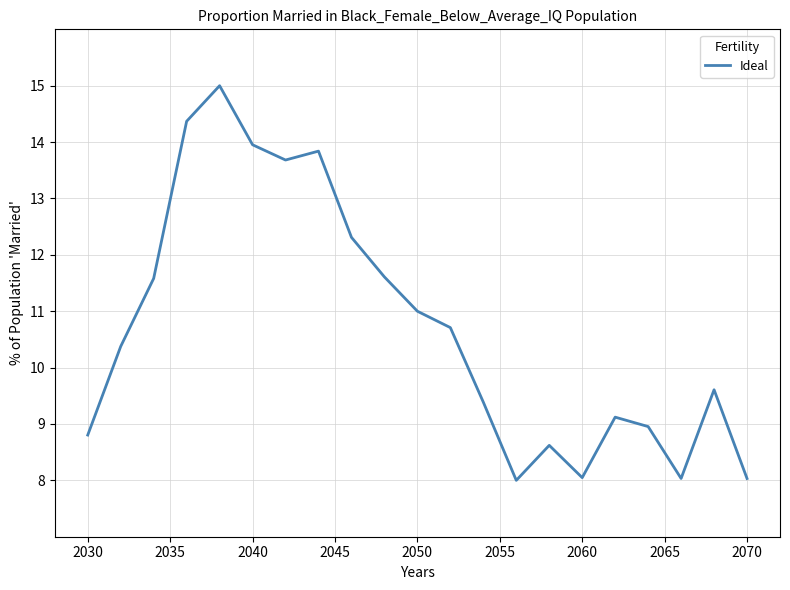

What is the maximum value shown in the chart?

15.0